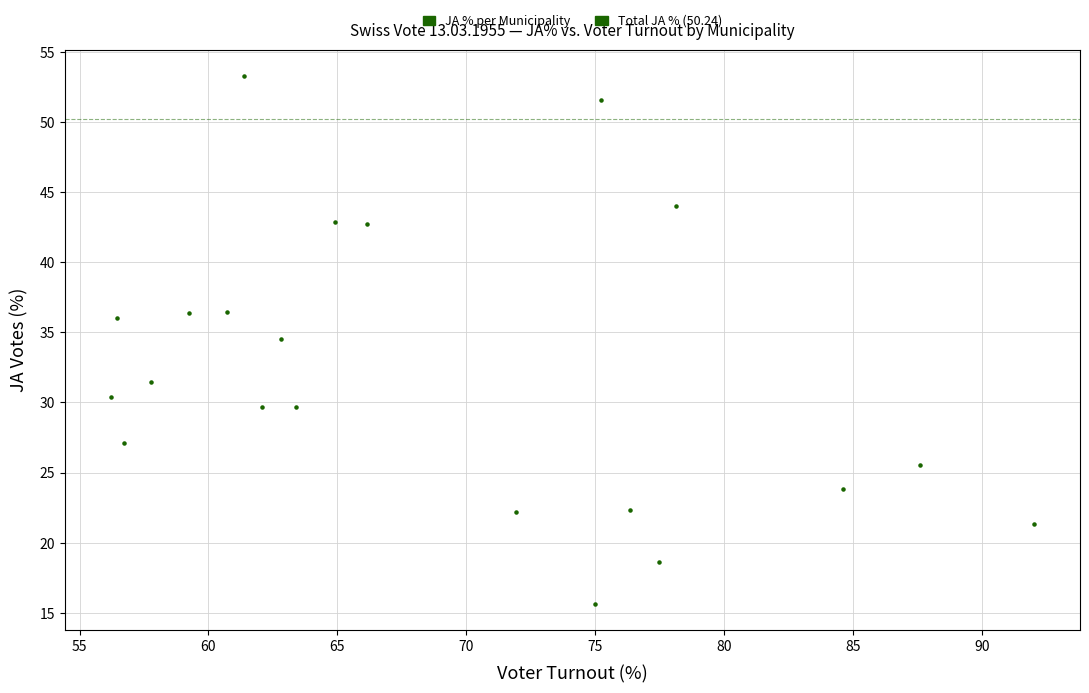

What is the range of X values (max minus min)?

35.8